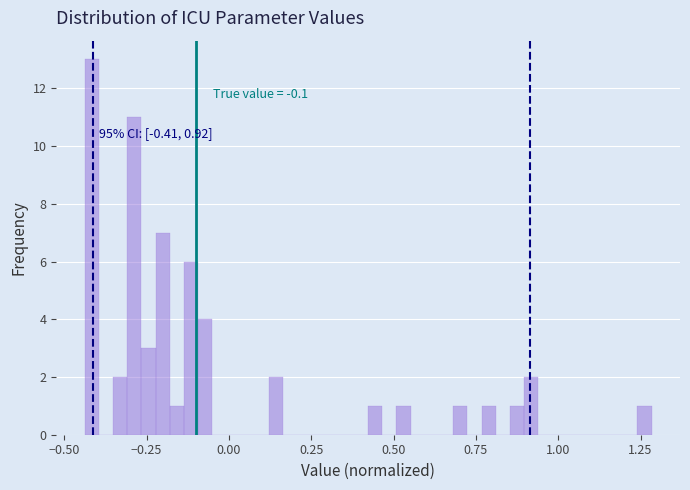

Around what value on the x-axis is the tallest bar? Give the approximate position of its centre, as read against the axis.

-0.40